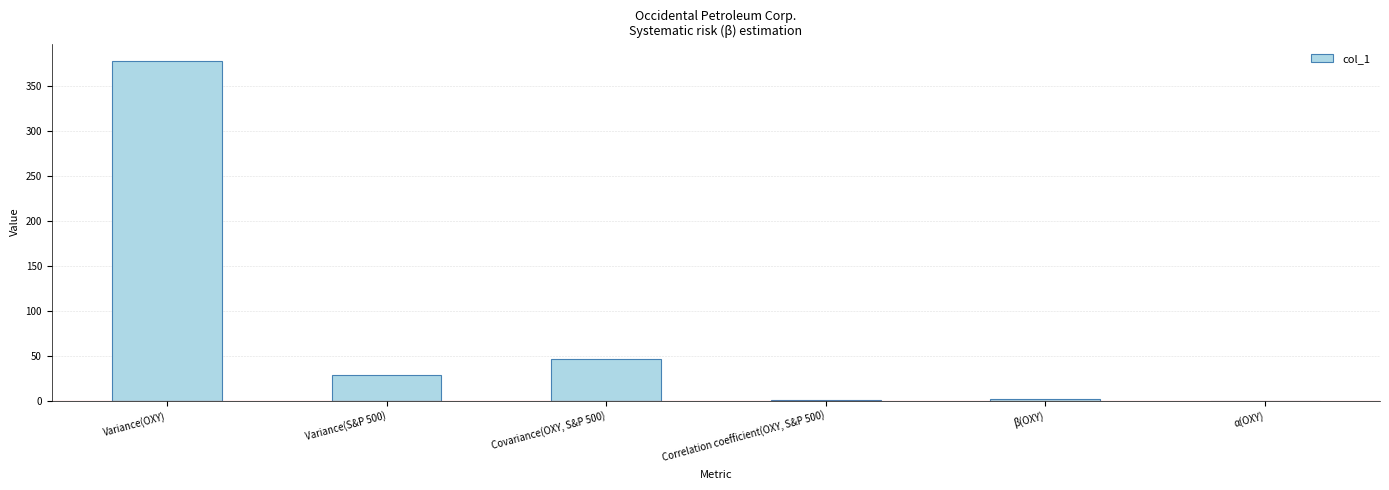

What is the change in value from Correlation coefficient(OXY, S&P 500) to β(OXY)?

+1.2